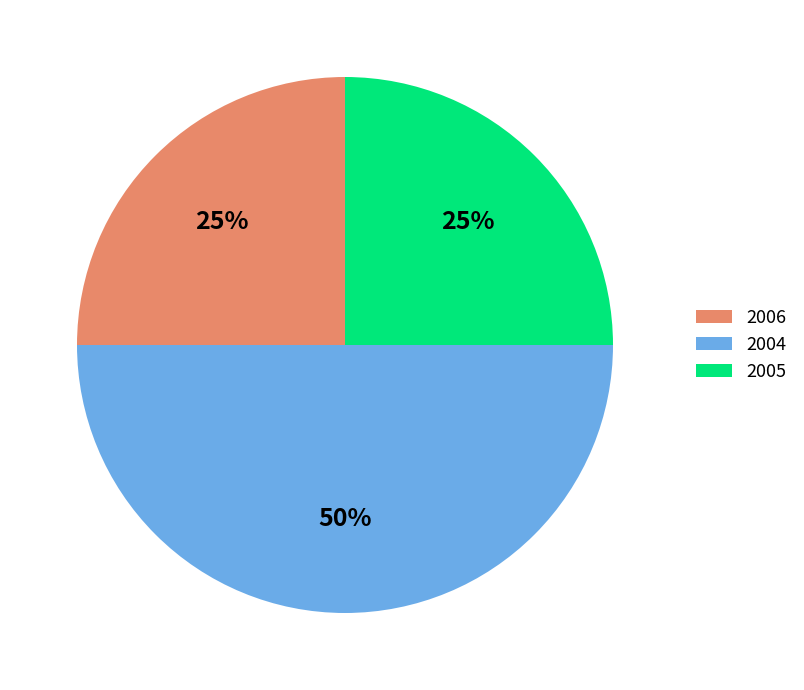

How many slices are in this pie chart?

3